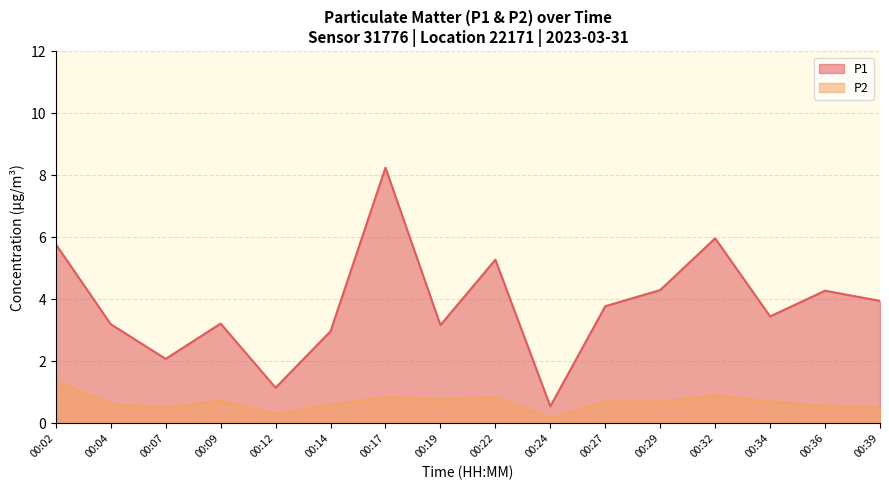

Where is the first local maximum for P1?

00:09